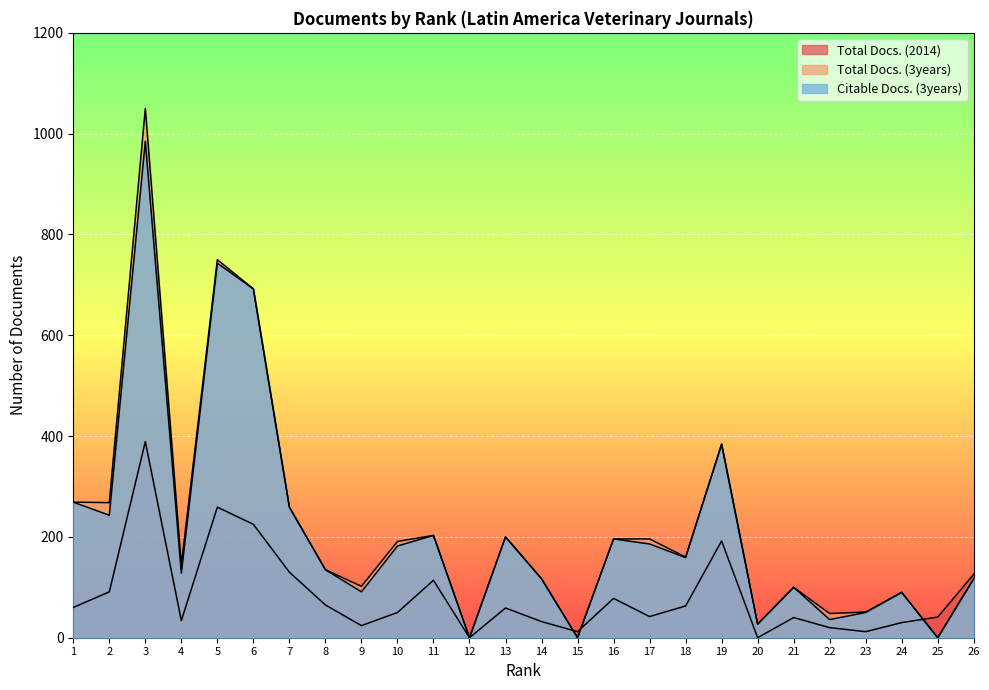

Is it true that Citable Docs. (3years) equals 243 at 2?

True